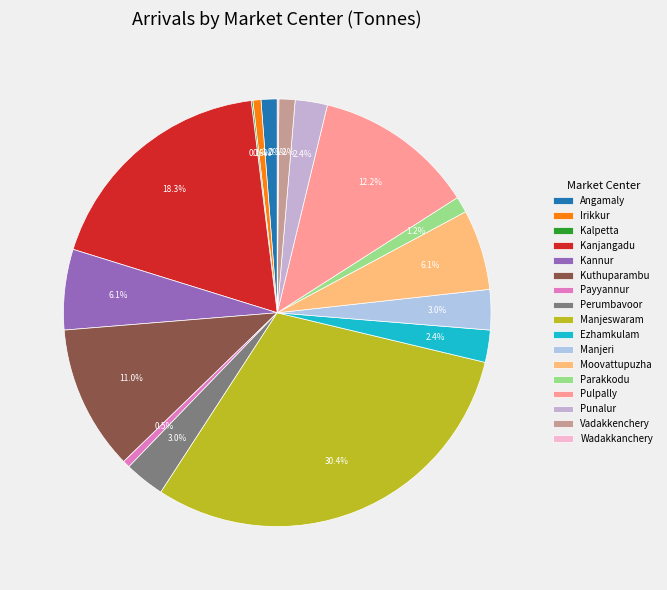

What is the change in value from Kanjangadu to Perumbavoor?

-2.5